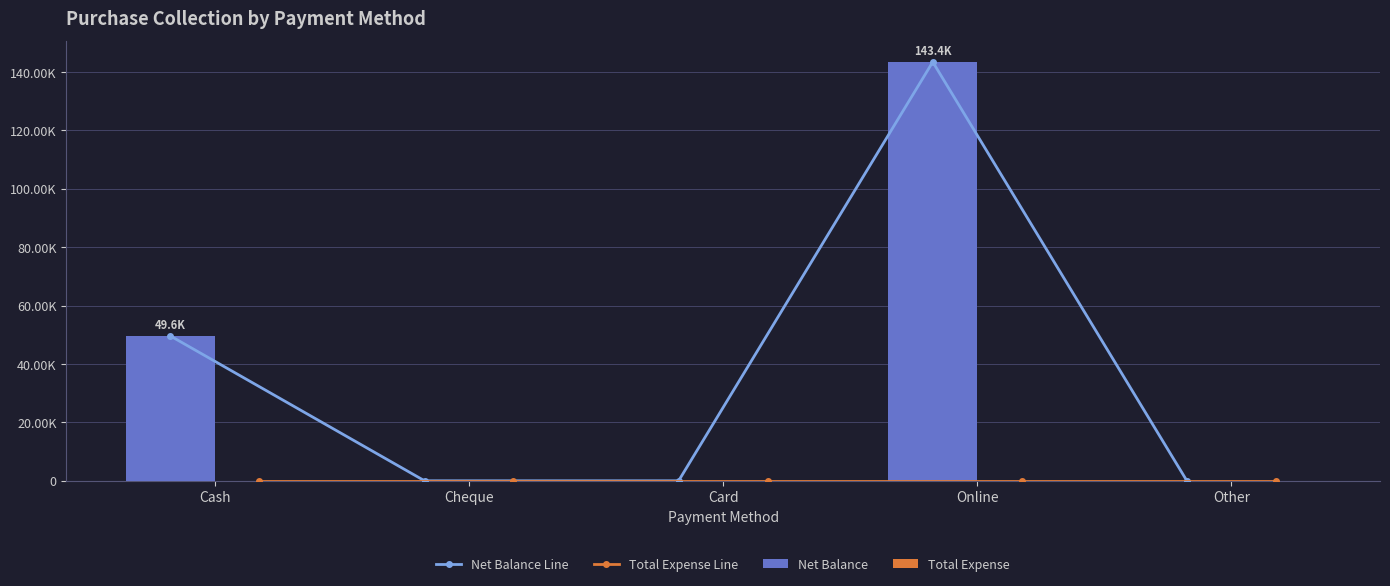

True or false: Net Balance Line has a value of 143450 at Online.

True